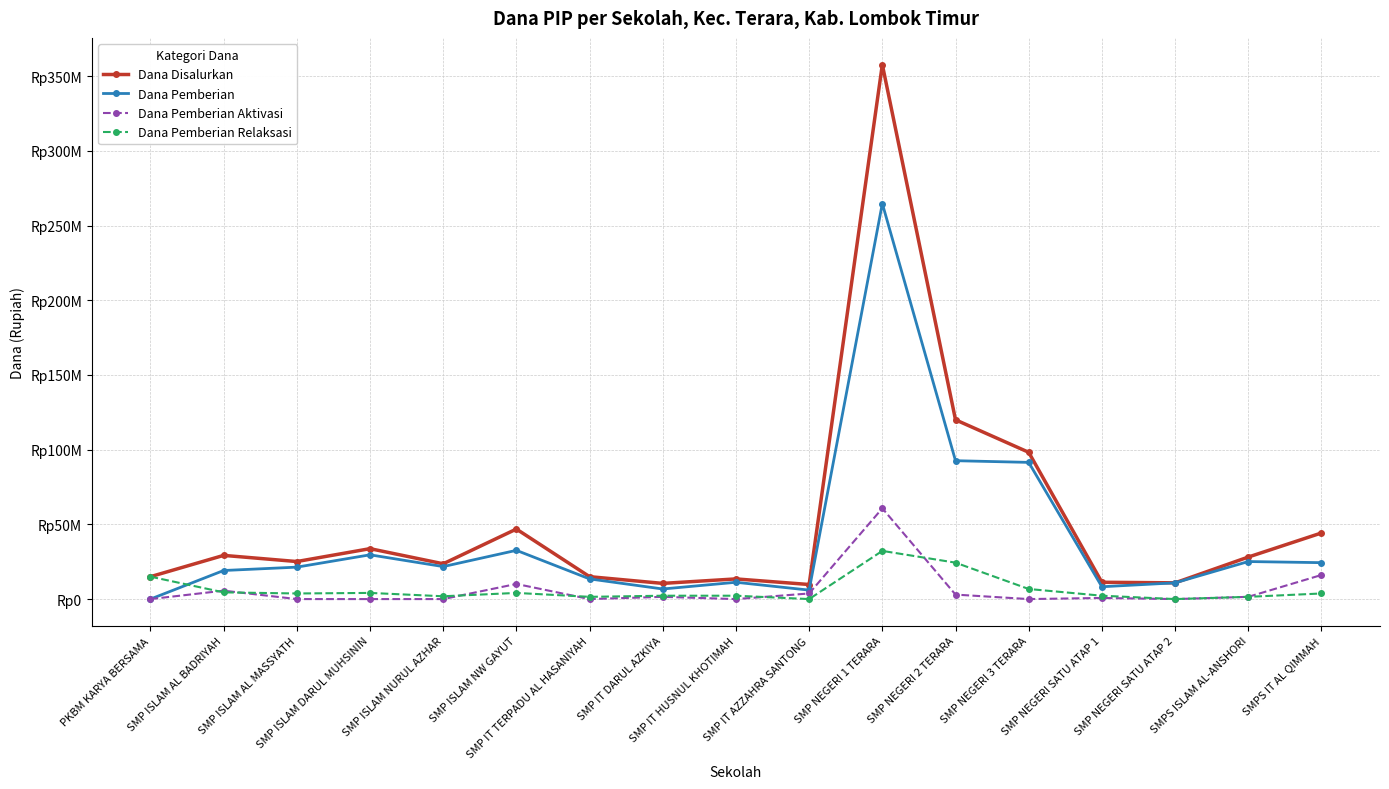

What are all the series names shown in the legend?

Dana Disalurkan, Dana Pemberian, Dana Pemberian Aktivasi, Dana Pemberian Relaksasi